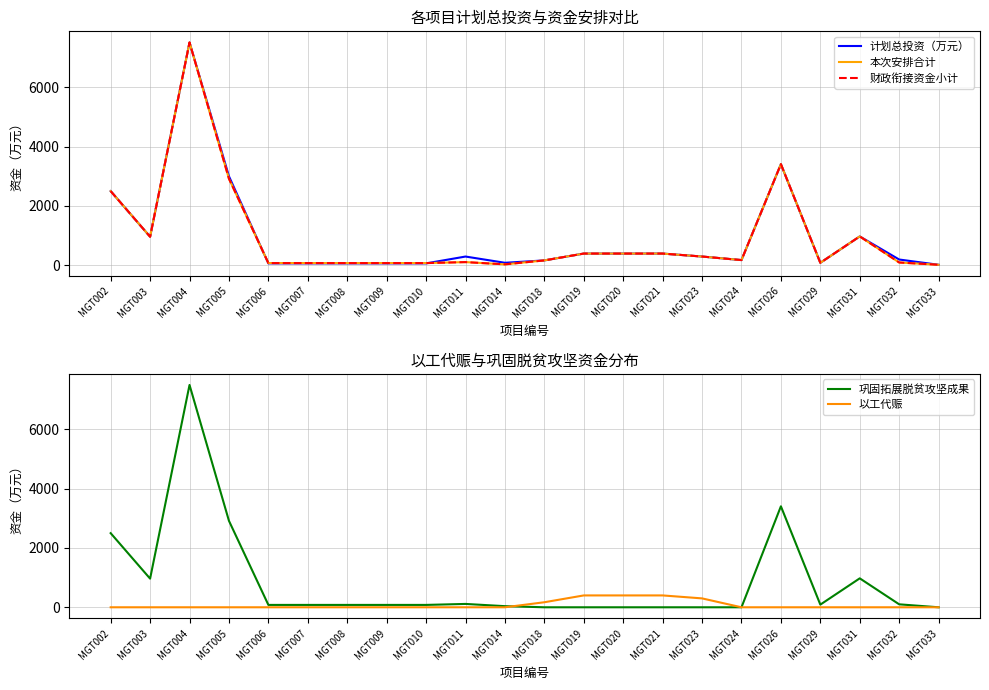

True or false: 以工代赈 has more than 1 interior local peaks.

False